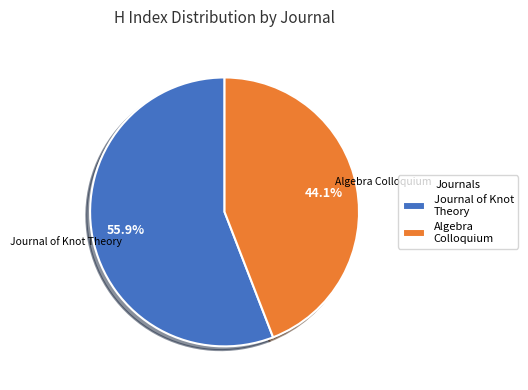

Does any single category account for the majority?

Yes